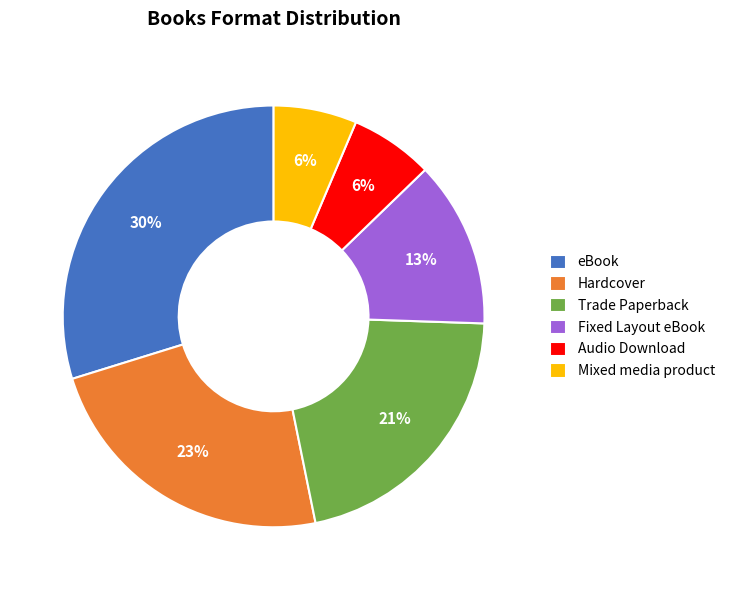

To the nearest percent, what percentage of the pie is eBook?

30%